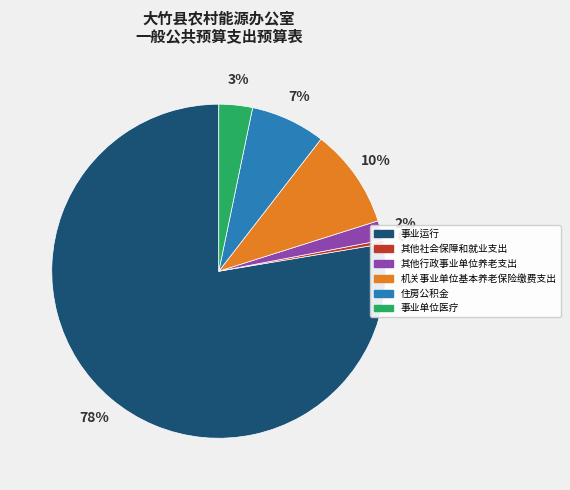

How many segments does this pie chart have?

6